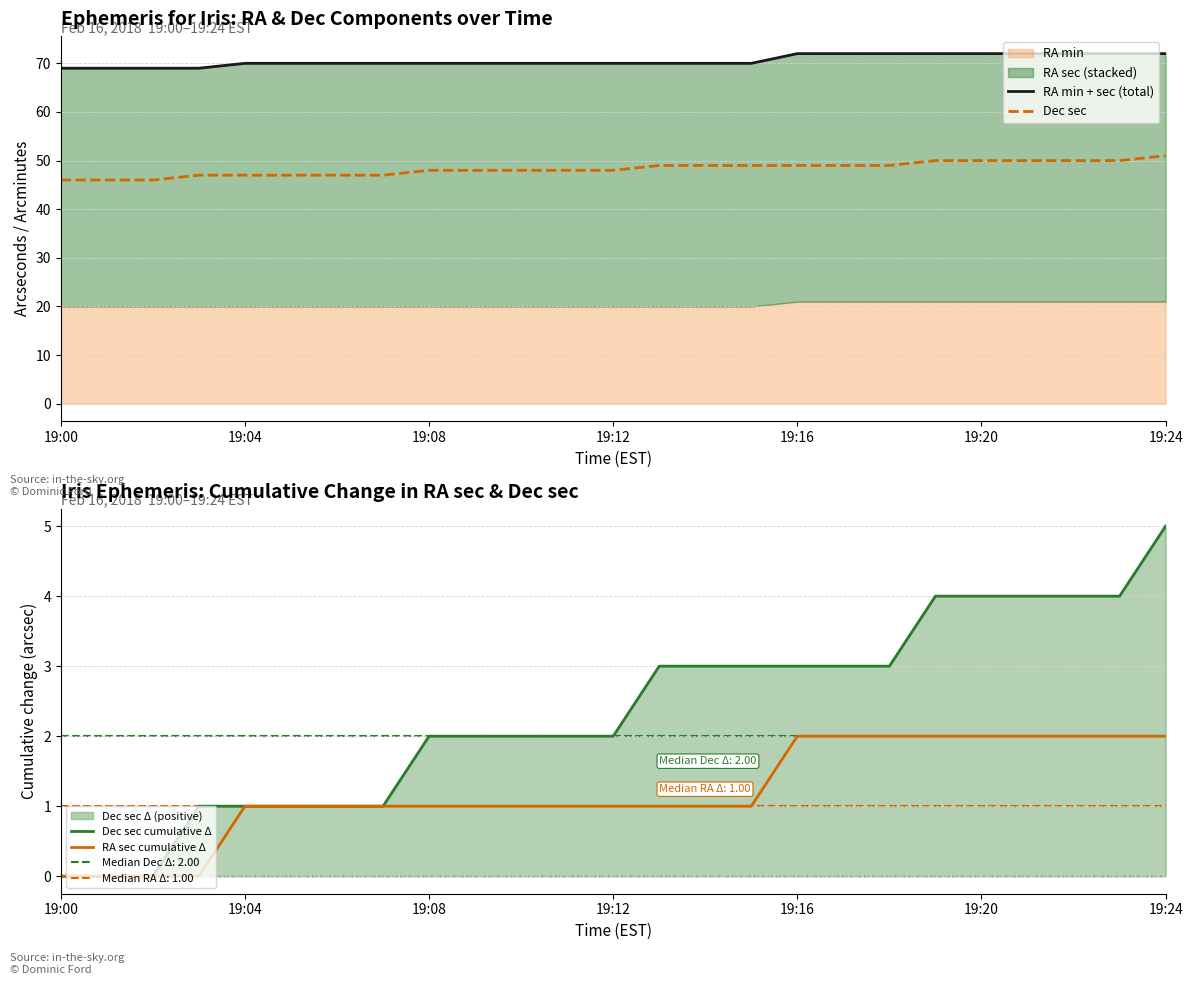

The value of Dec sec at 19:16 is 72. True or false?

False